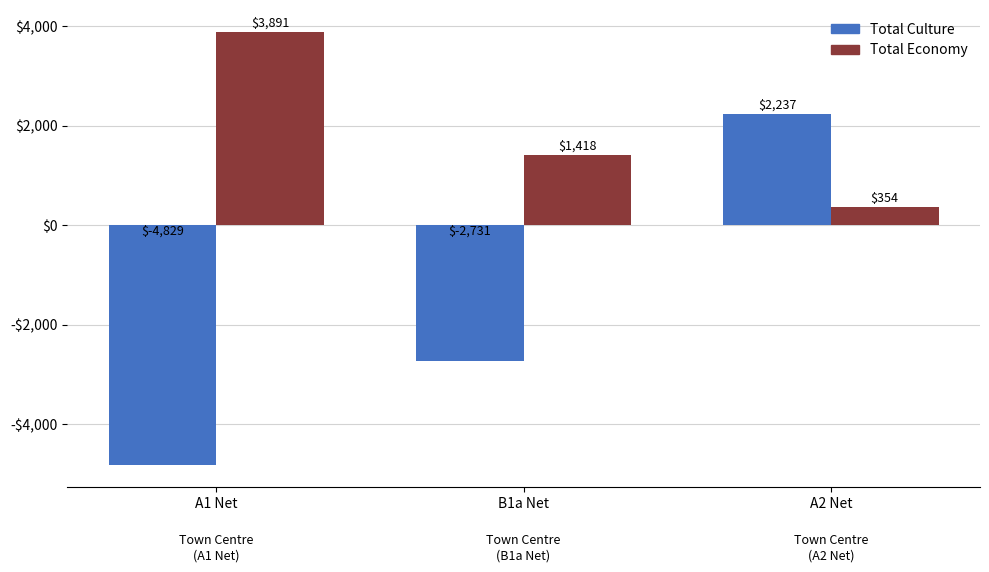

Reading right to left, extract all data points from this chart.

Total Culture: A2 Net=2237.4	B1a Net=-2731.3	A1 Net=-4829.1
Total Economy: A2 Net=354.0	B1a Net=1418.0	A1 Net=3891.0